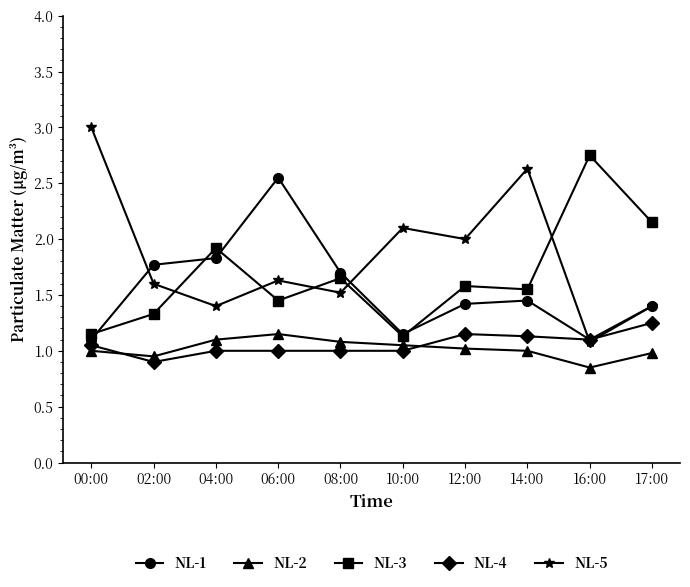

True or false: NL-1 has more than 1 interior local peaks.

True